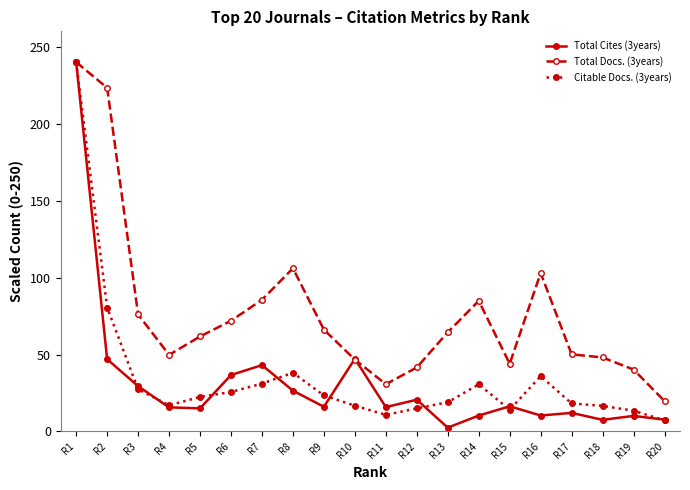

At which category does Total Docs. (3years) reach its first local valley?

R4